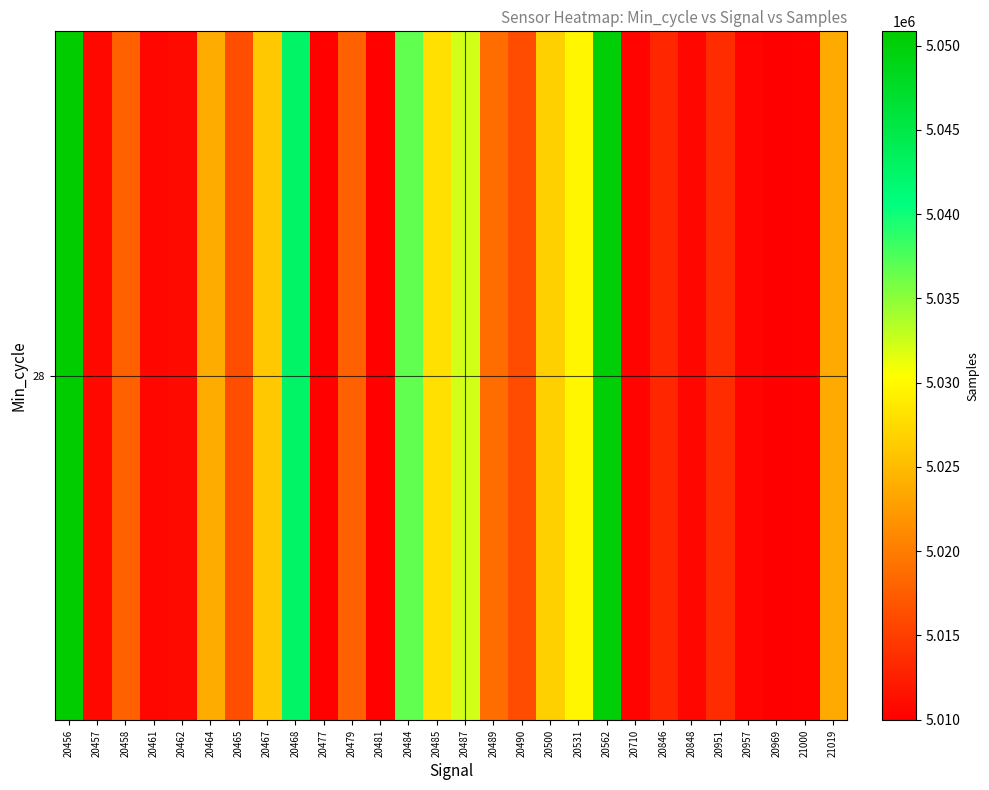

Count the number of categories in the chart.

28